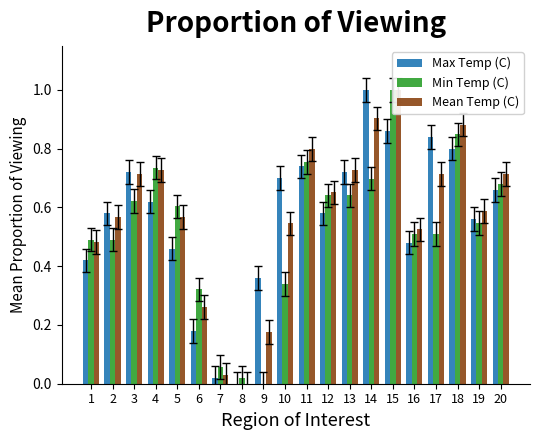

How many bars are there in total?

60